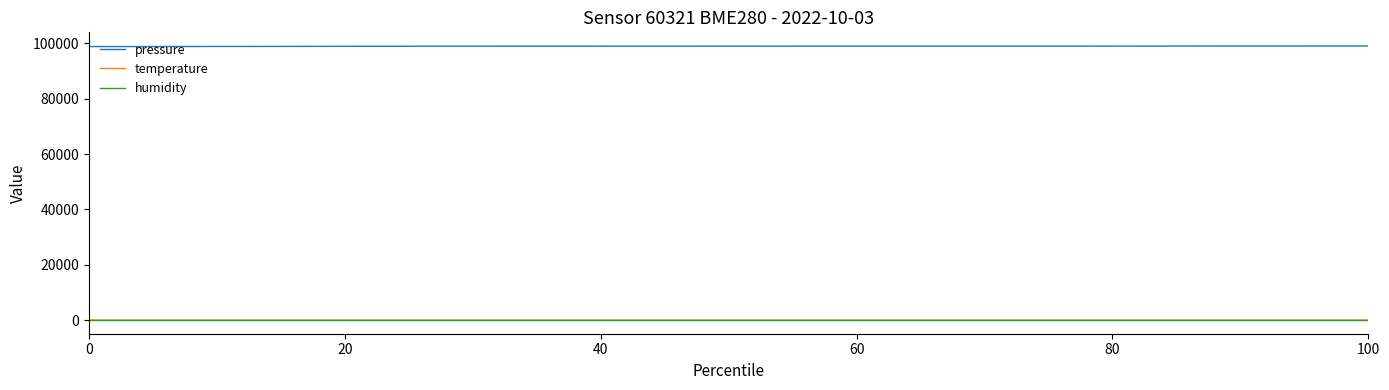

True or false: temperature and pressure intersect in this chart.

False